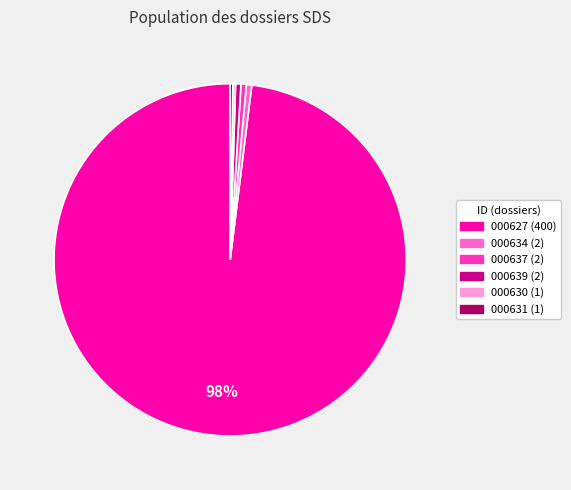

Is there any slice that represents more than half of the pie?

Yes